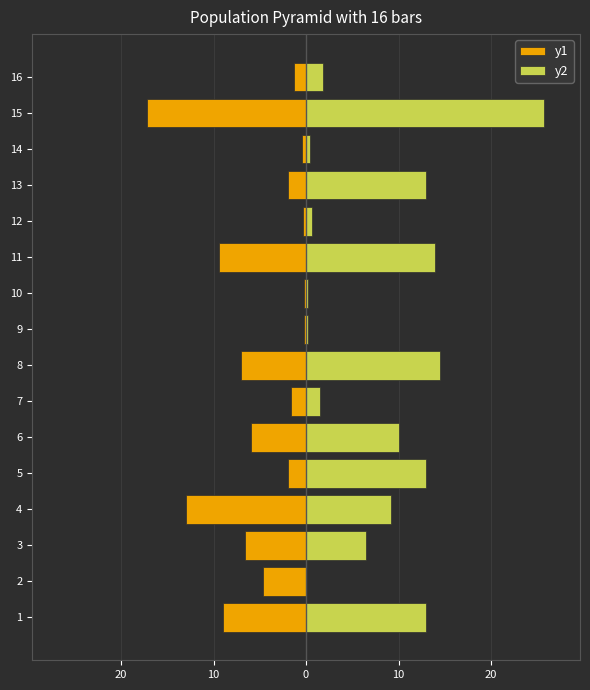

How many categories are shown in the chart?

16